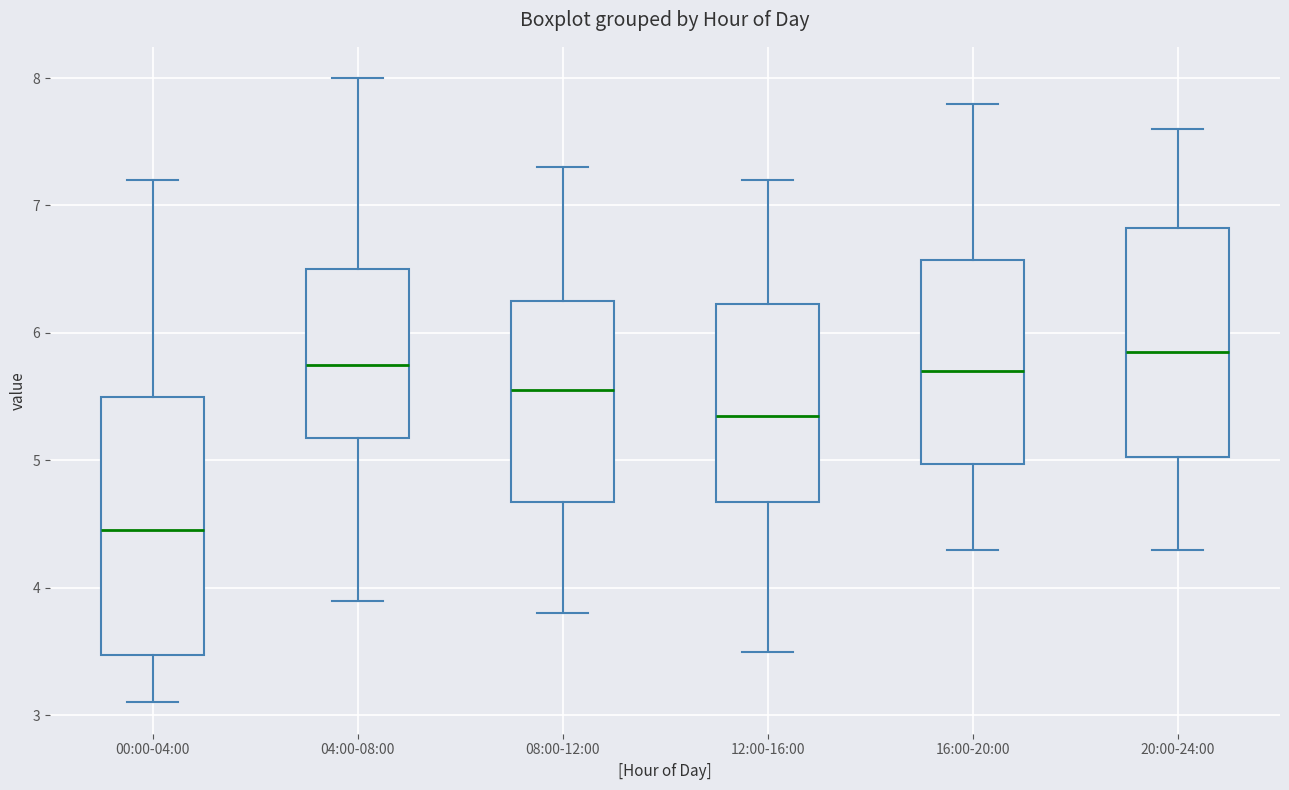

Reading left to right, read every box against the y-axis: the position of its median line, the range the box covers, and the ends of its whiskers. The values are not printed on the chart, so give them approximately, as read against the axis.

00:00-04:00: median 4.5, box 3.5 to 5.5, whiskers 3.1 to 7.2
04:00-08:00: median 5.8, box 5.2 to 6.5, whiskers 3.9 to 8.0
08:00-12:00: median 5.6, box 4.7 to 6.3, whiskers 3.8 to 7.3
12:00-16:00: median 5.4, box 4.7 to 6.2, whiskers 3.5 to 7.2
16:00-20:00: median 5.7, box 5.0 to 6.6, whiskers 4.3 to 7.8
20:00-24:00: median 5.9, box 5.0 to 6.8, whiskers 4.3 to 7.6